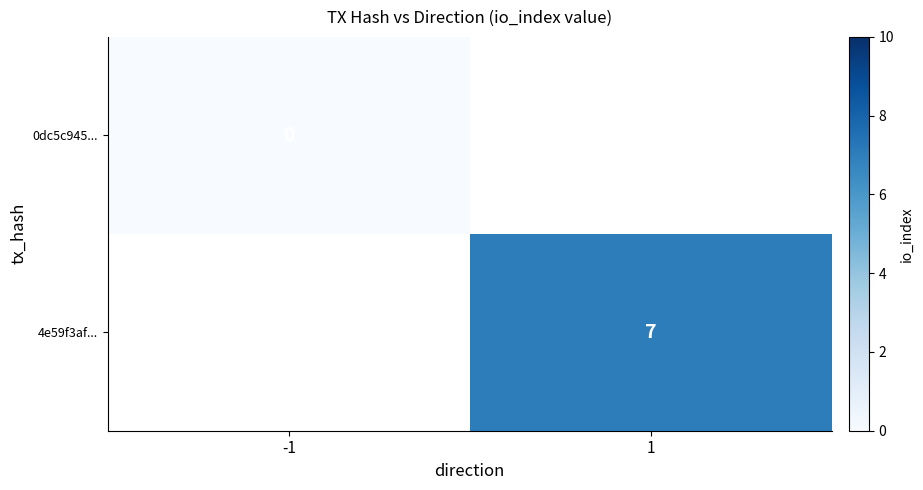

Is the value of 0dc5c945... at -1 greater than the value of 4e59f3af... at 1?

No